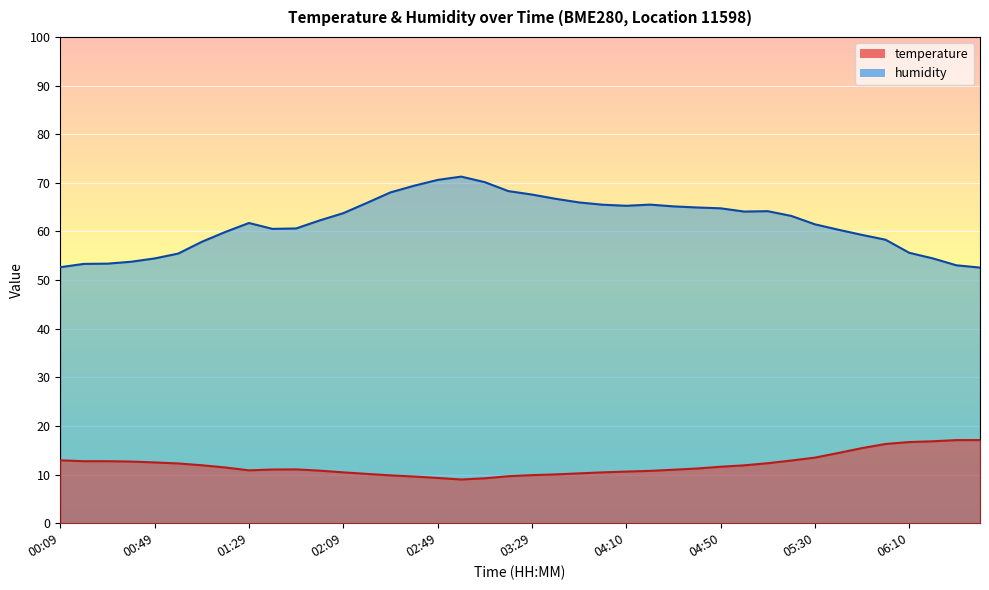

True or false: humidity and temperature cross at least once.

False